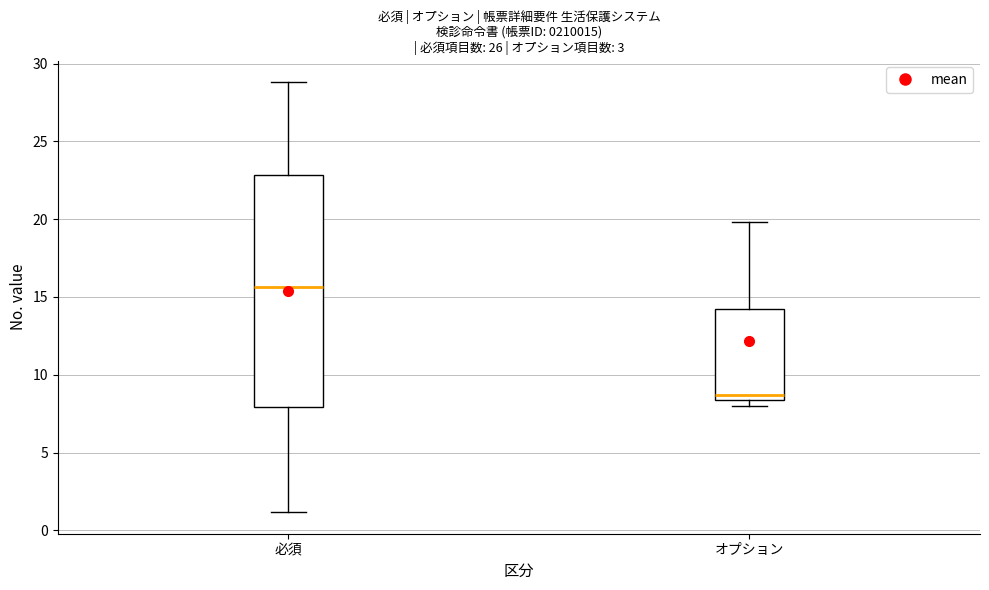

Which box is the tallest, from its lower edge to its upper edge?

必須